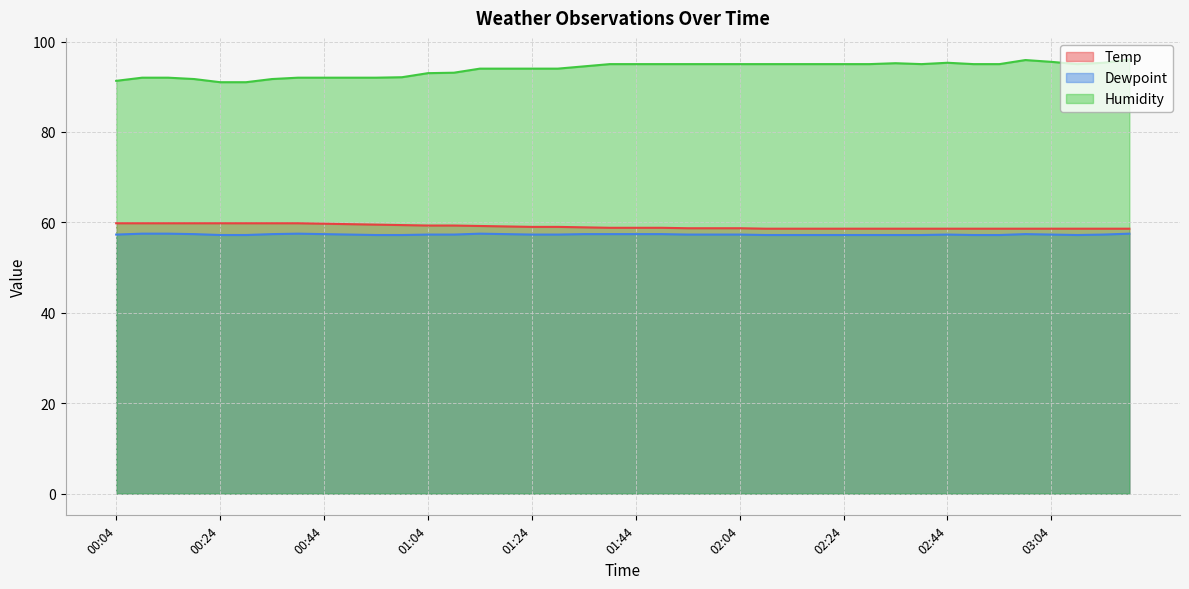

What is the minimum value for Temp?

58.6